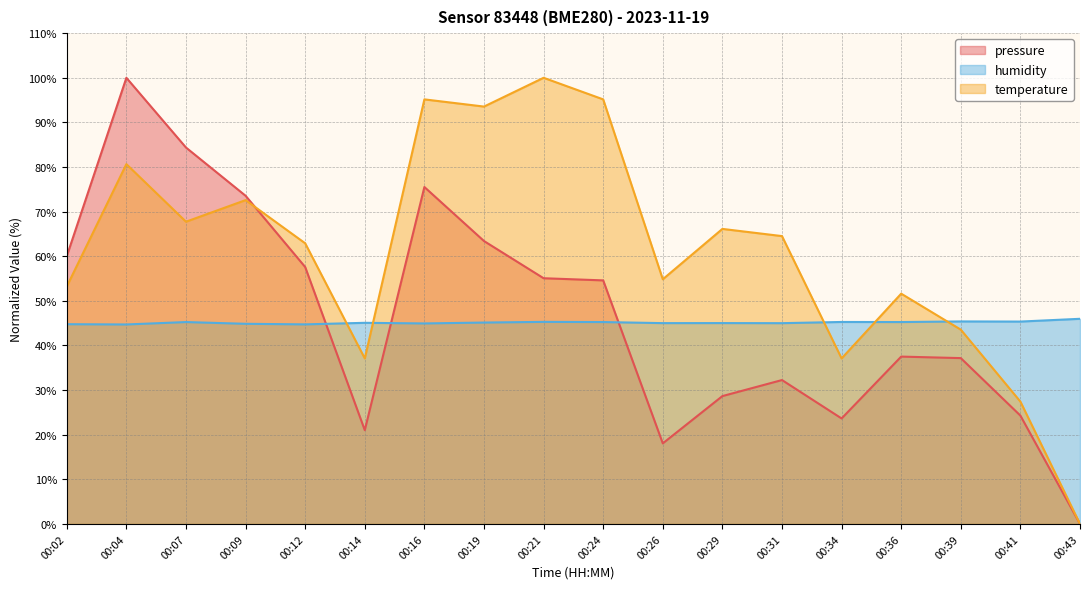

True or false: pressure has more than 1 interior local peaks.

True